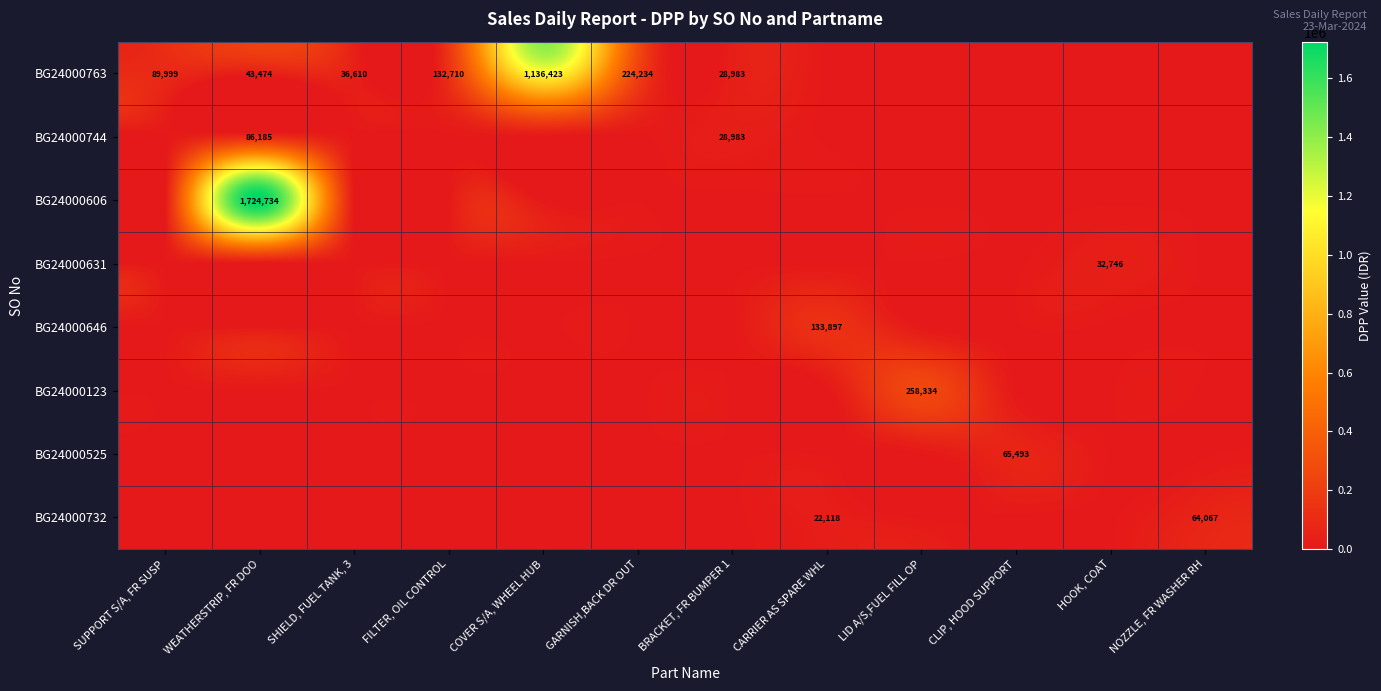

The BG24000606 series shows 0 at GARNISH,BACK DR OUT. True or false?

True